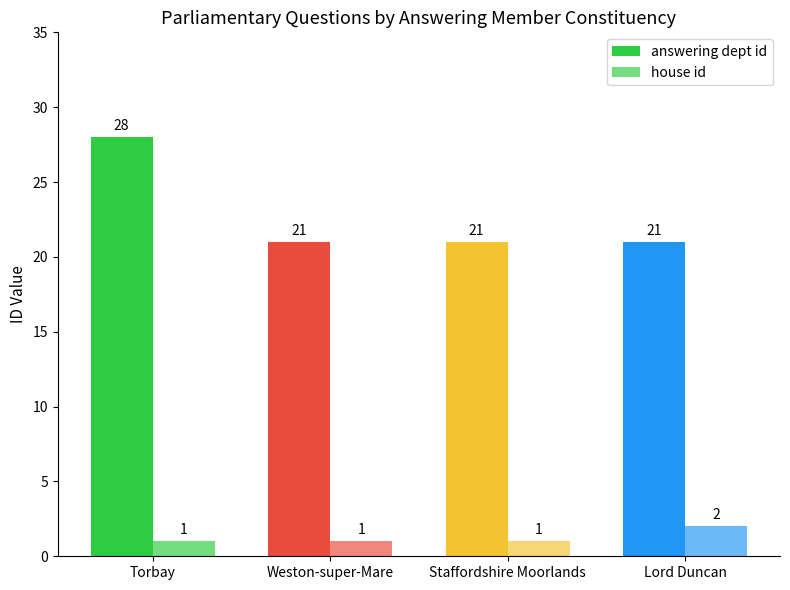

Count the number of categories in the chart.

4